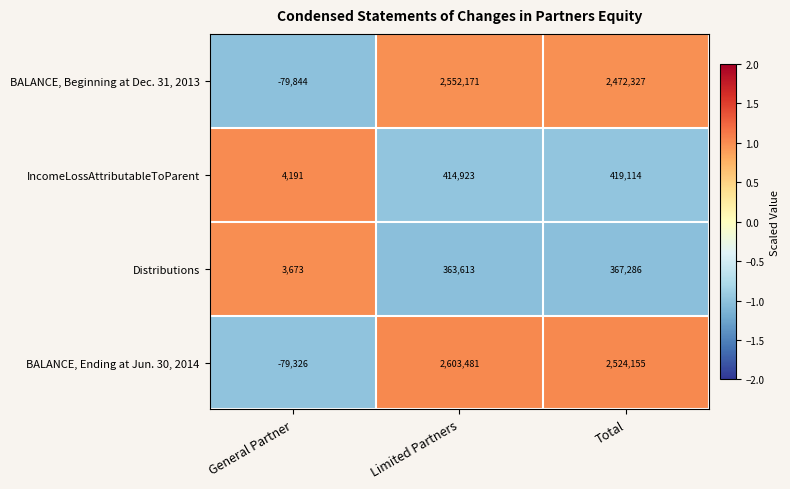

Which series has the largest total across all categories?

BALANCE, Ending at Jun. 30, 2014